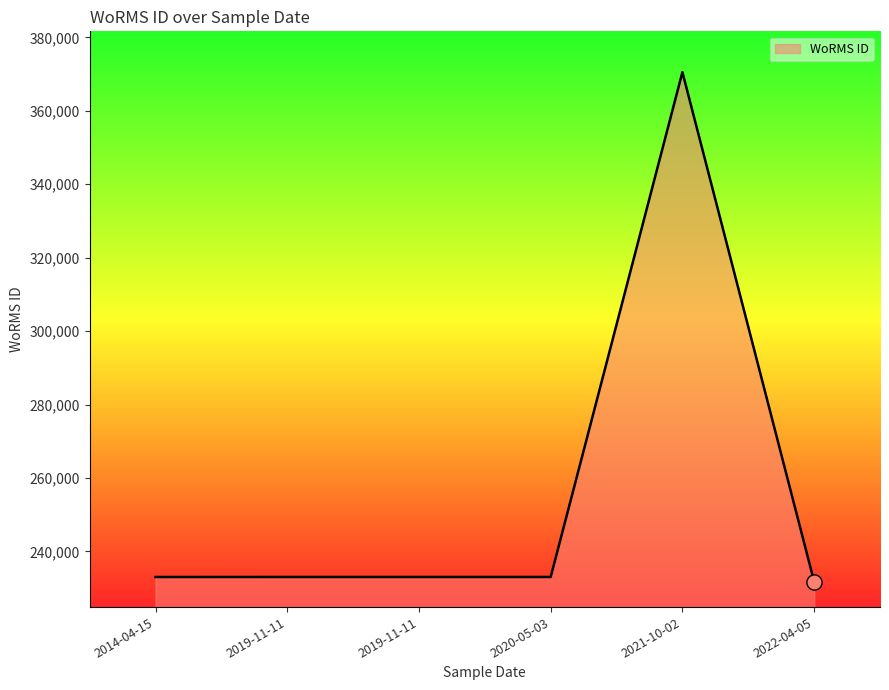

Which has a higher value, 2020-05-03 or 2019-11-11?

2020-05-03